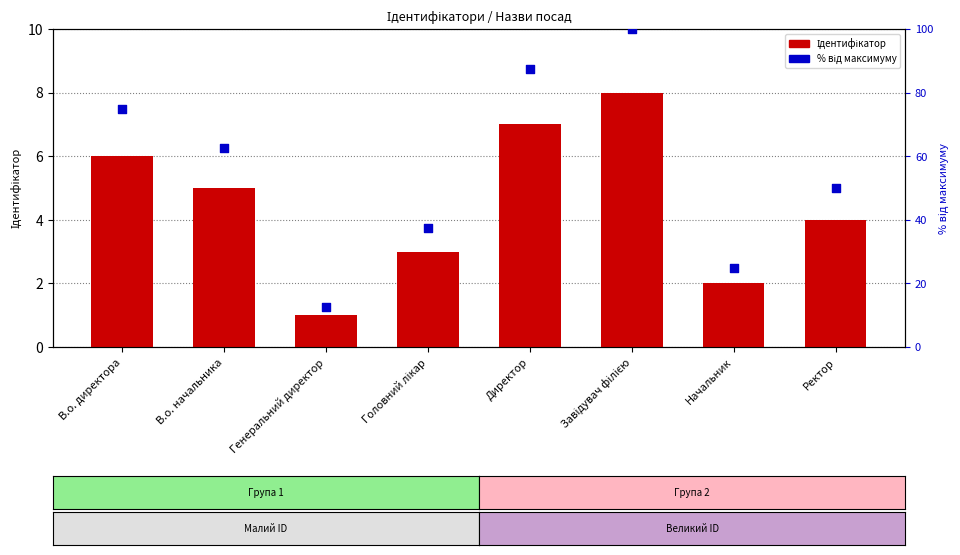

Which series reaches the maximum Y coordinate?

% від максимуму